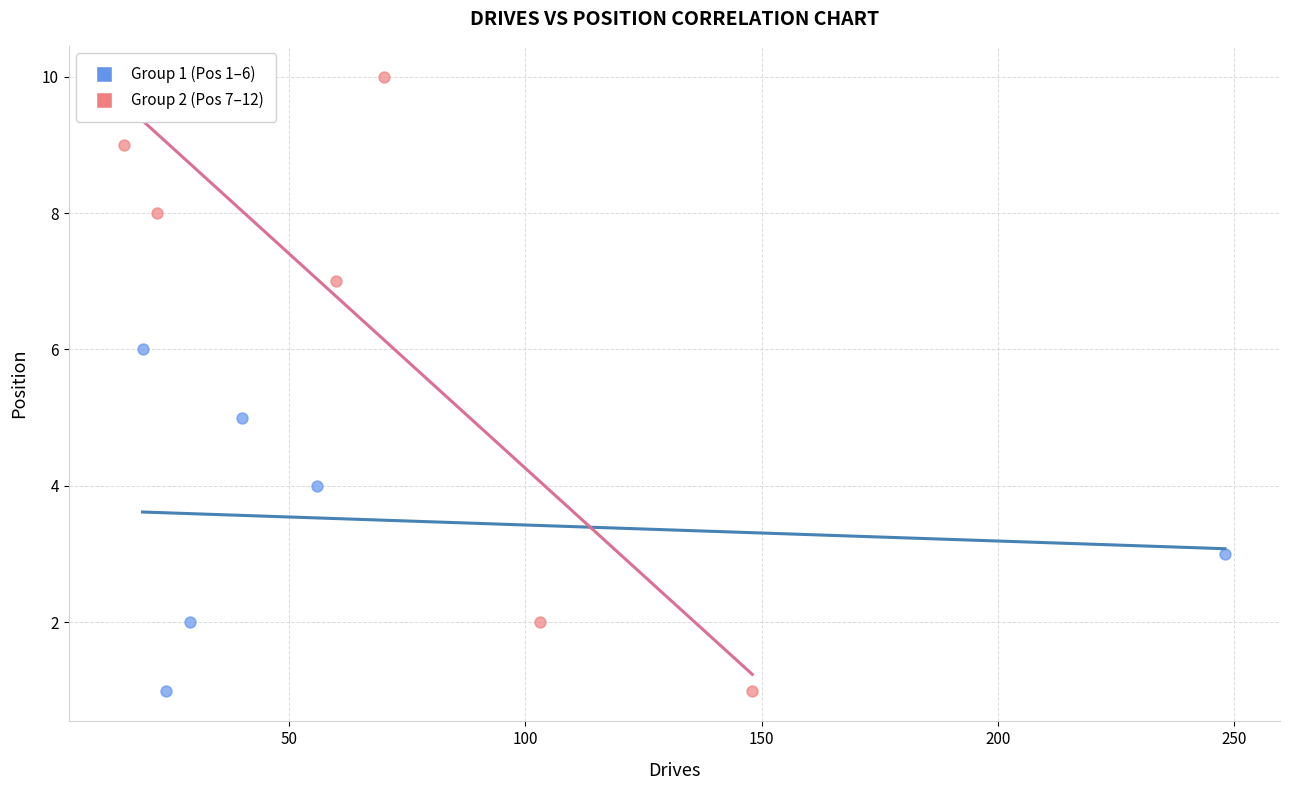

Which series contains the highest Y value?

Group 2 (Pos 7–12)